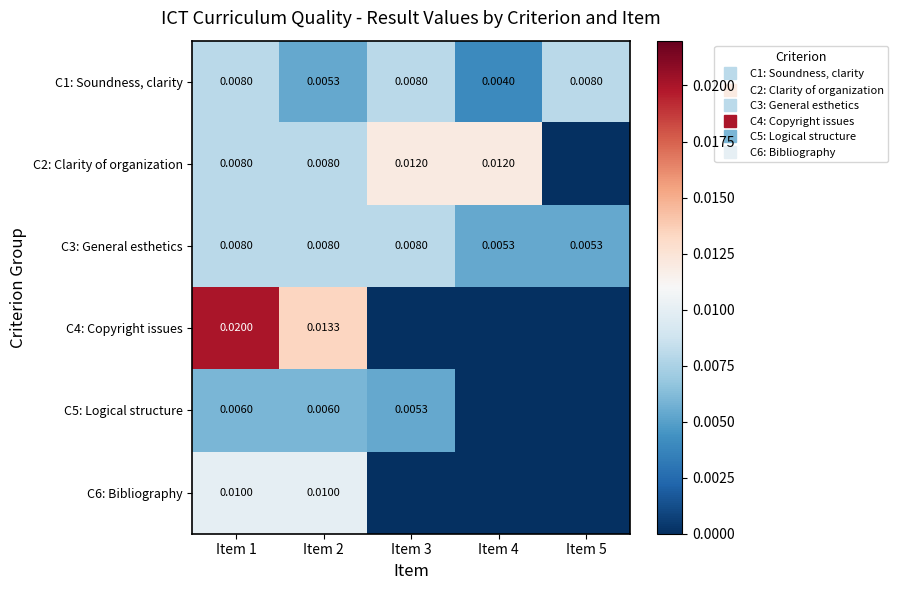

How many distinct data groups are displayed?

6